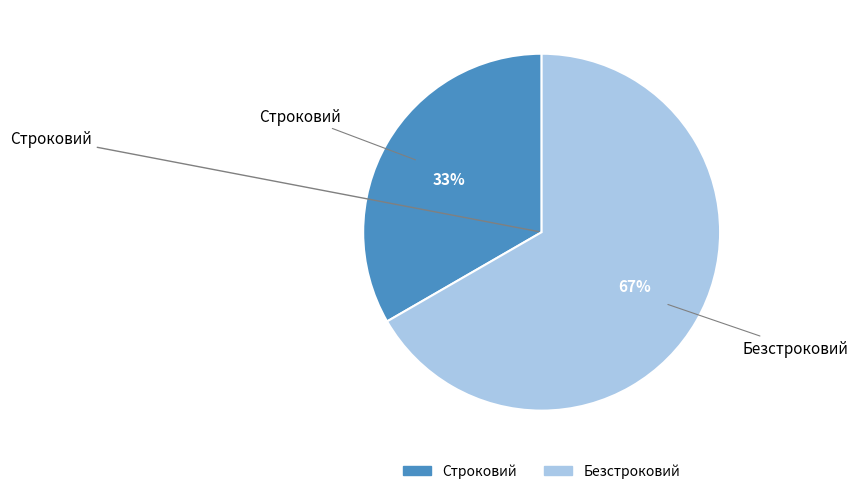

Which category has the smallest portion of the pie?

Строковий